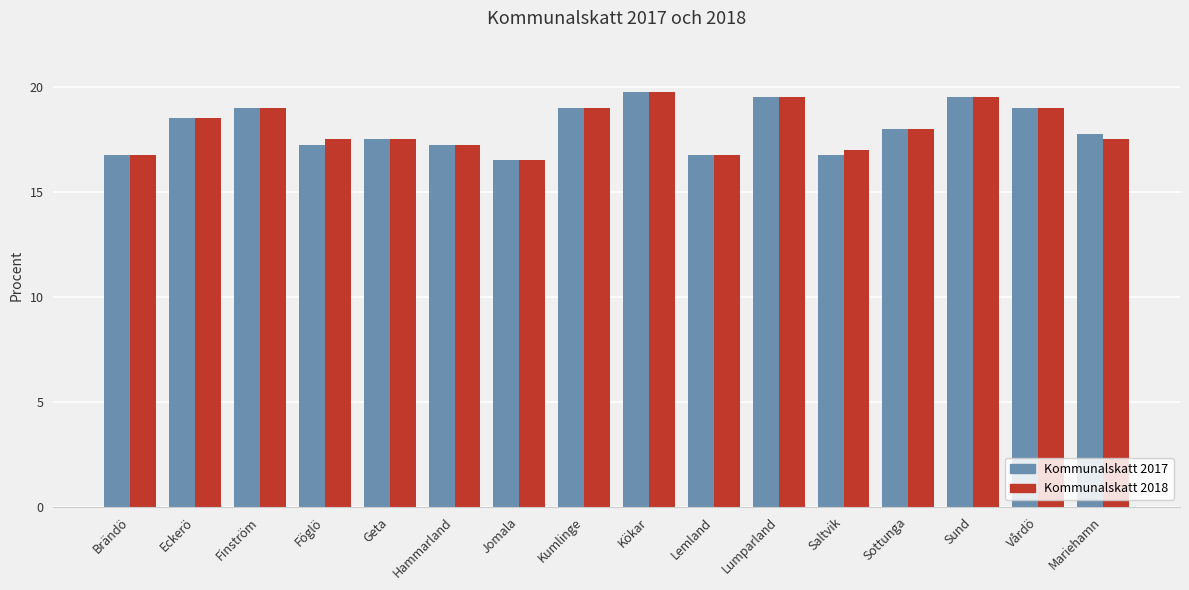

At which category does the chart reach its peak across all series?

Kökar